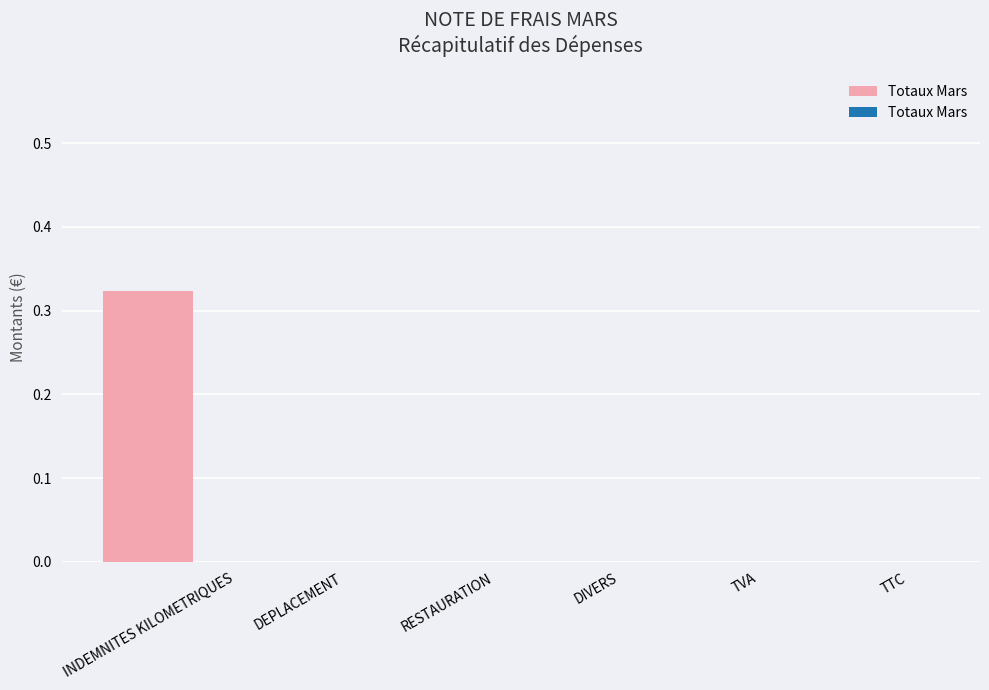

Is it true that the value at INDEMNITES KILOMETRIQUES is 0.5?

False